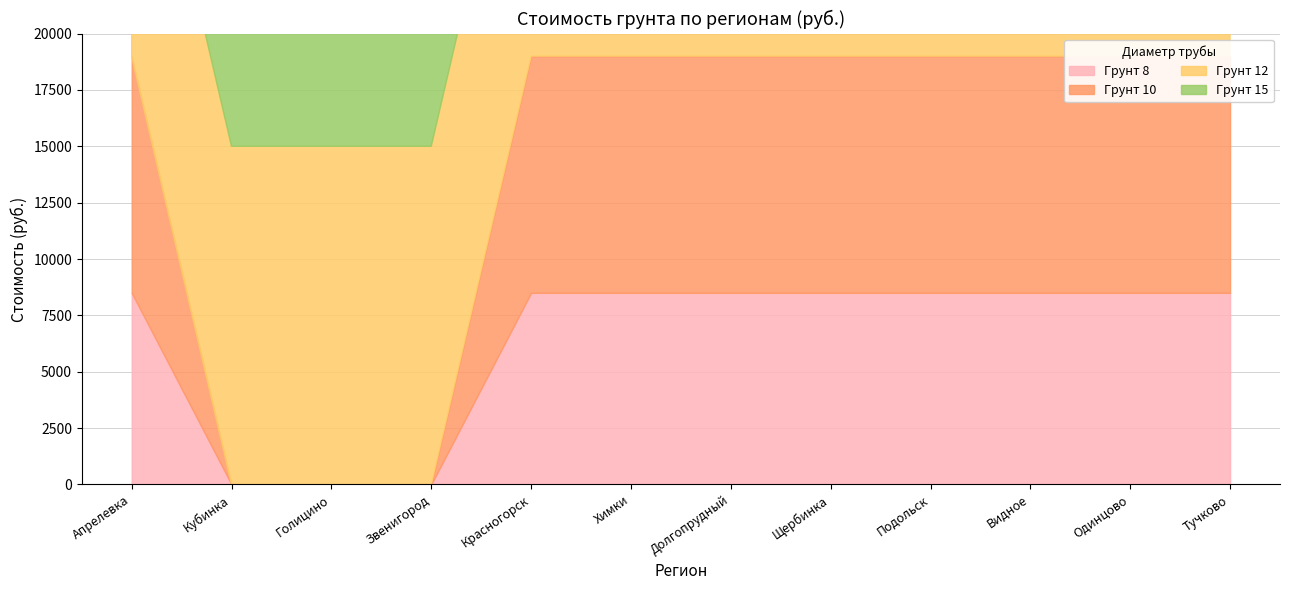

What position from the left is Химки?

6